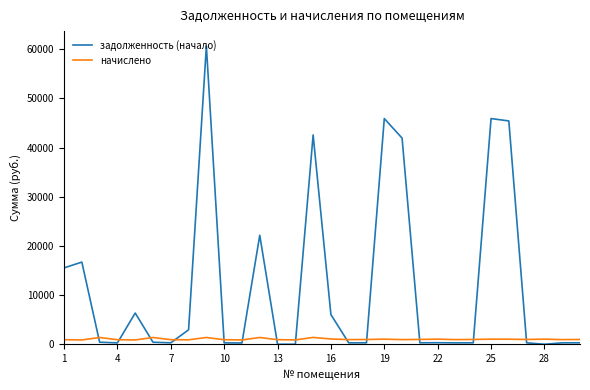

Rank the series by their average value, from highest to lowest.

задолженность (начало), начислено